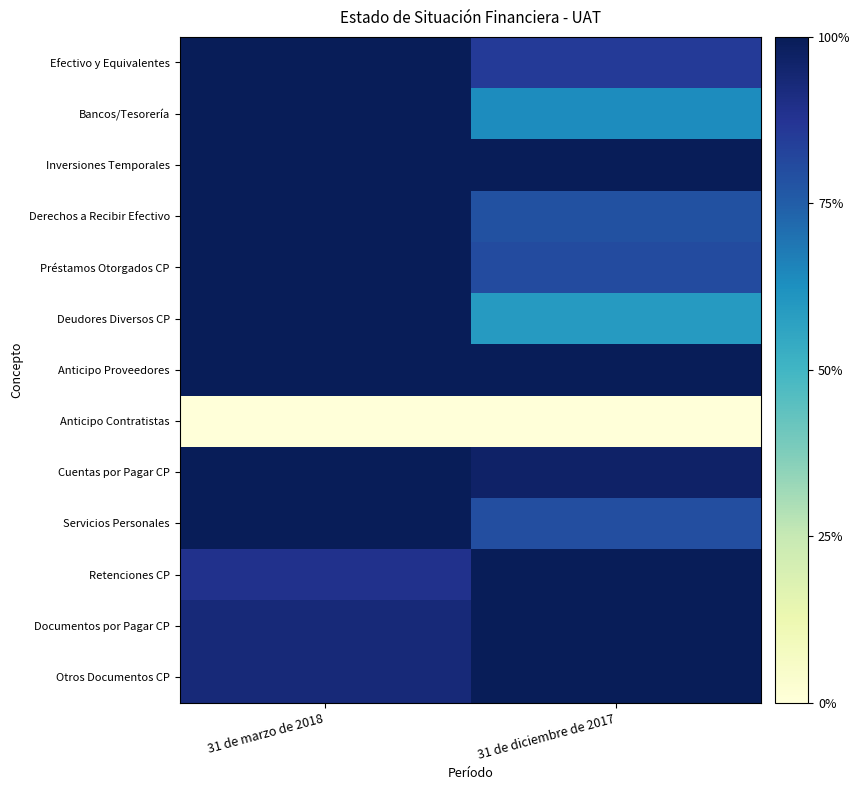

At which category is the sum across all series the highest?

31 de marzo de 2018